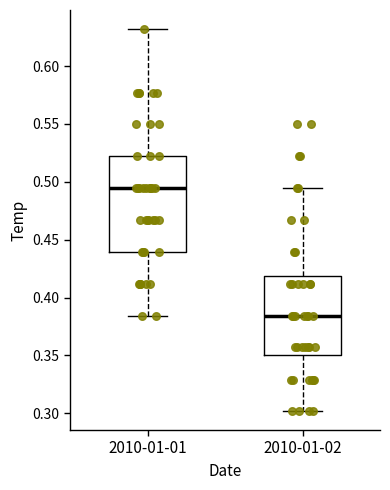

Which box is the tallest, from its lower edge to its upper edge?

2010-01-01